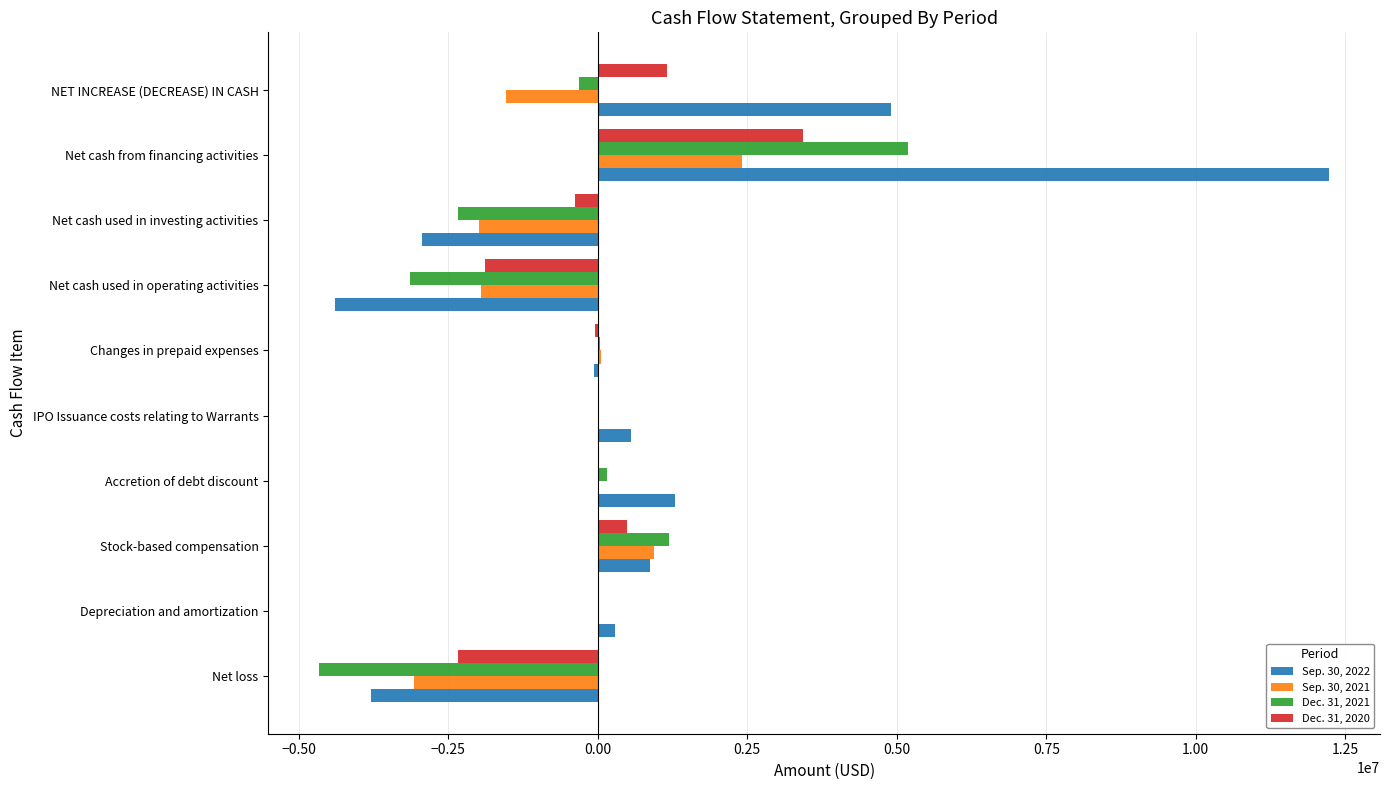

The Sep. 30, 2021 series shows -1991972 at Net cash used in investing activities. True or false?

True